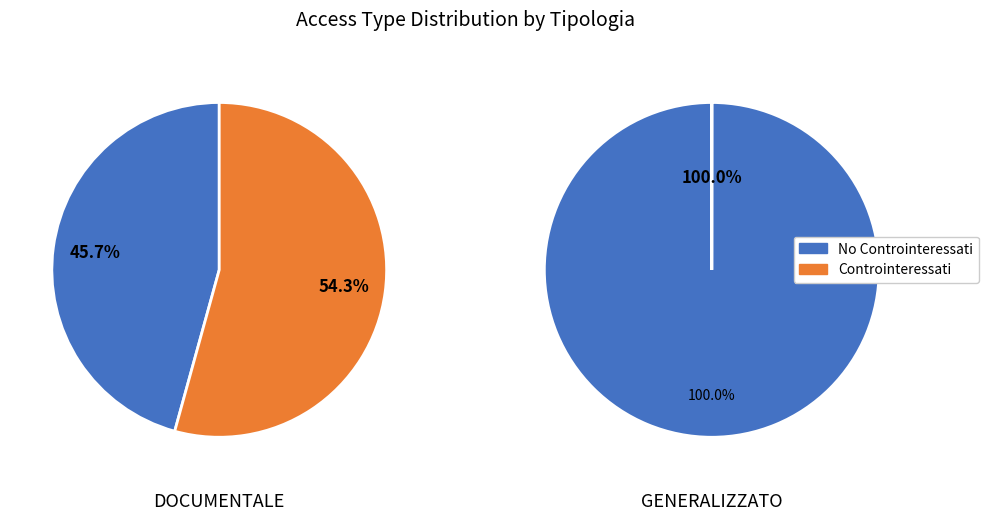

How much of the chart is everything except GENERALIZZATO?

97.2%